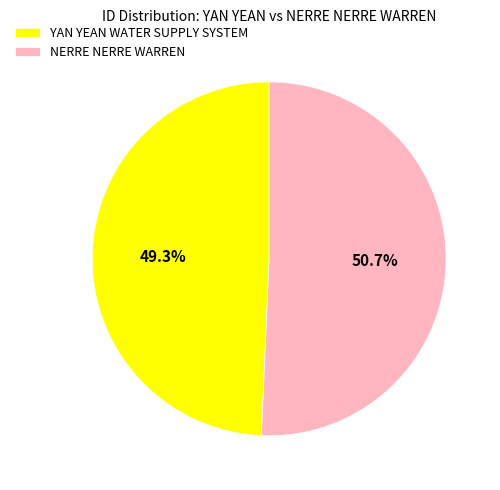

Is it true that YAN YEAN WATER SUPPLY SYSTEM is 49% of the pie?

True